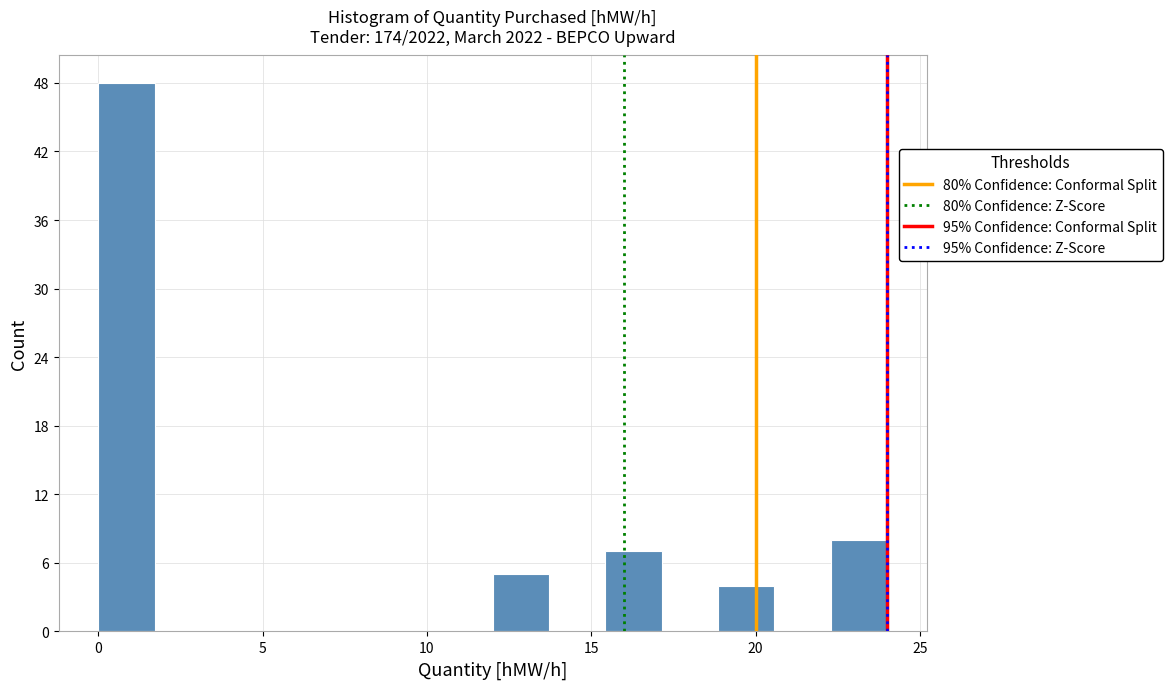

Around what value on the x-axis is the tallest bar? Give the approximate position of its centre, as read against the axis.

1.0